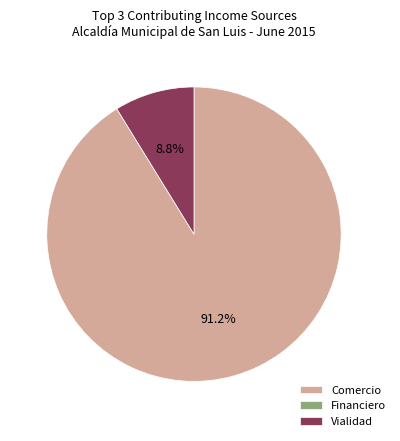

To the nearest percent, what percentage of the pie is Vialidad?

9%